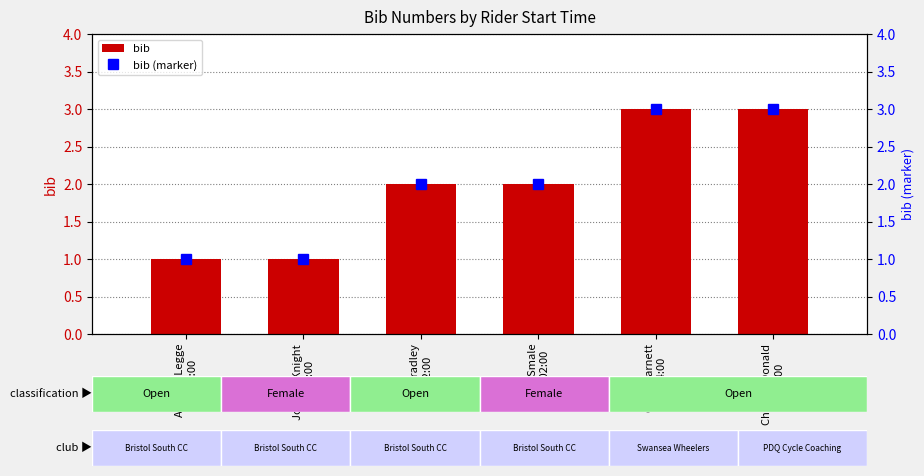

What is the label of the 2nd bar from the right?

Chris Barnett
14:04:00